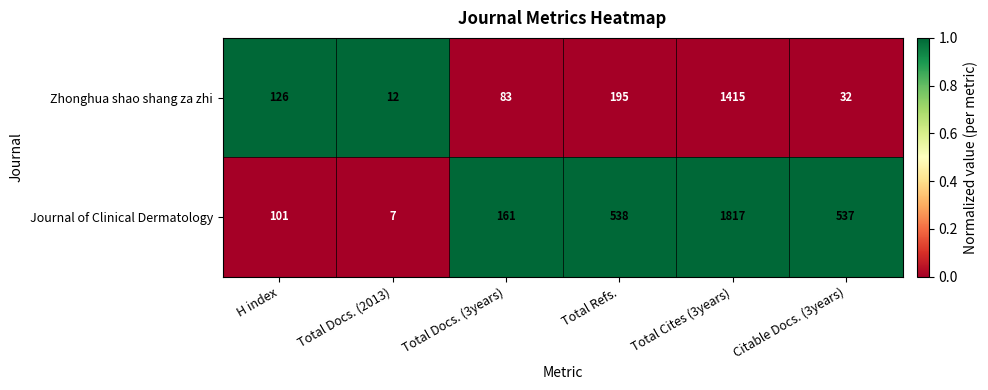

Between Total Docs. (3years) and Citable Docs. (3years), which series saw the biggest shift?

Journal of Clinical Dermatology